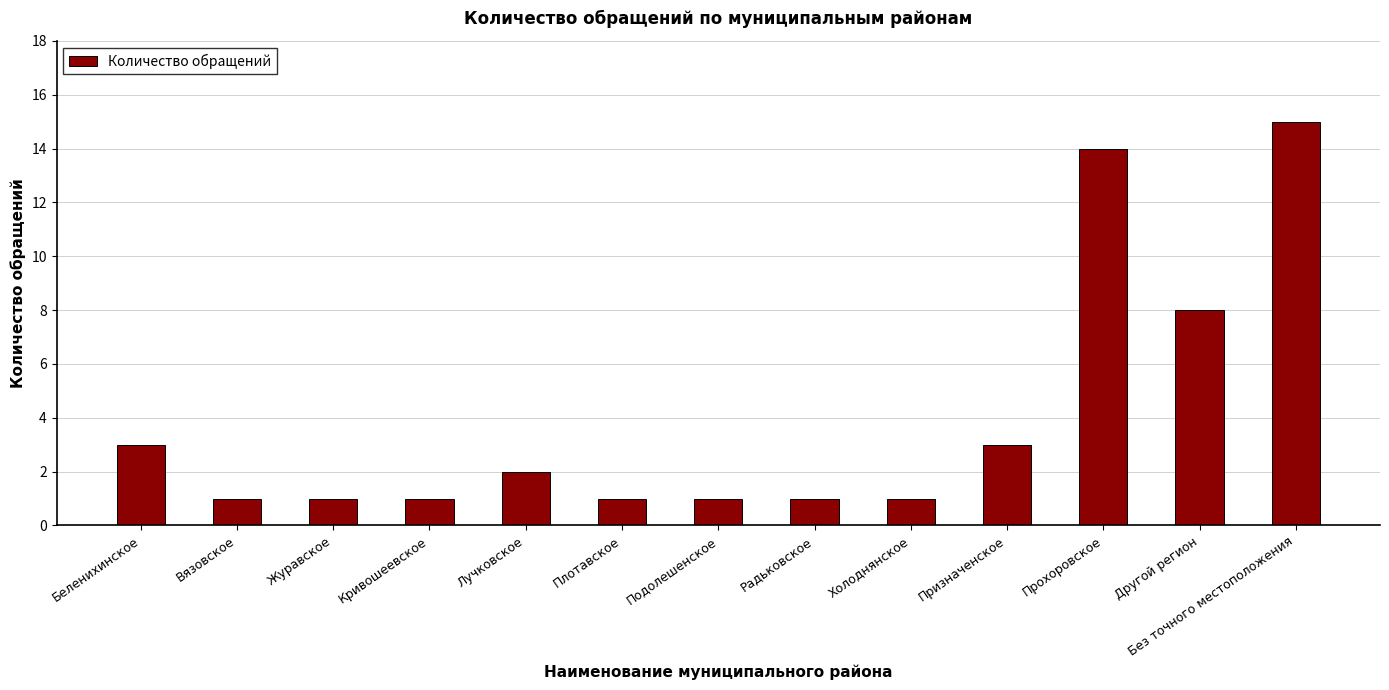

Reading left to right, what are all the values shown in this chart?

Беленихинское=3	Вязовское=1	Журавское=1	Кривошеевское=1	Лучковское=2	Плотавское=1	Подолешенское=1	Радьковское=1	Холоднянское=1	Призначенское=3	Прохоровское=14	Другой регион=8	Без точного местоположения=15